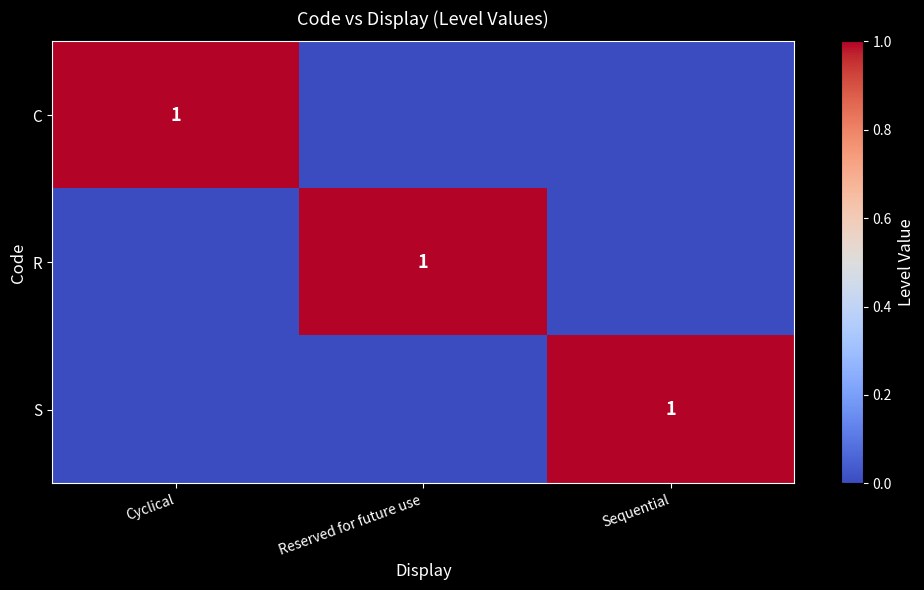

The value of S at Sequential is 1. True or false?

True